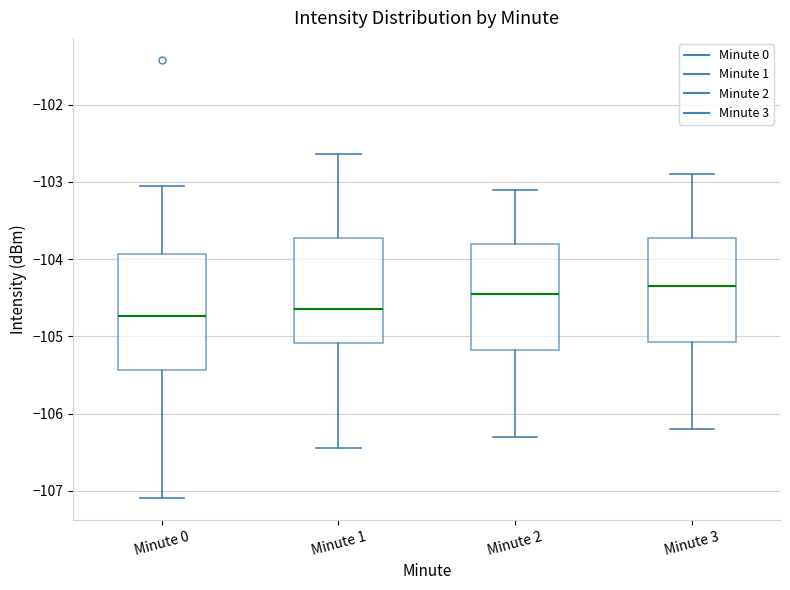

Which box is the tallest, from its lower edge to its upper edge?

Minute 0